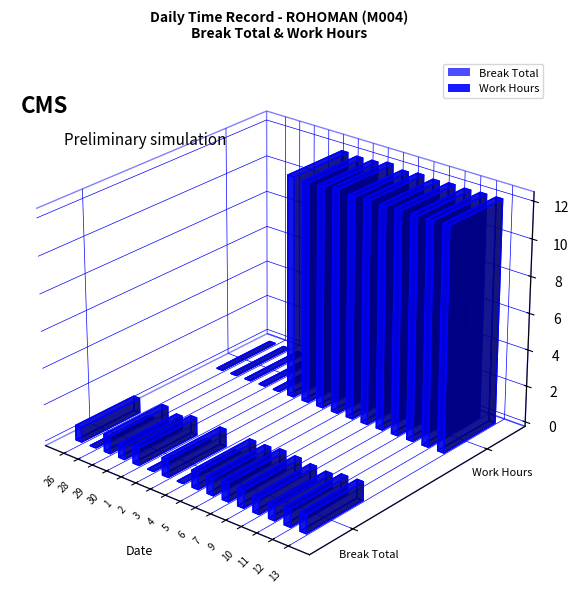

Are the bars grouped side by side (vs. stacked)?

Yes